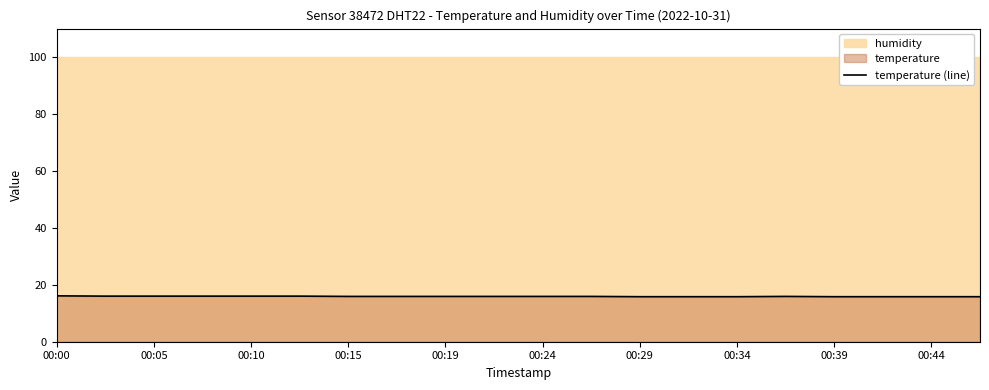

What is the maximum value for temperature (line)?

16.1